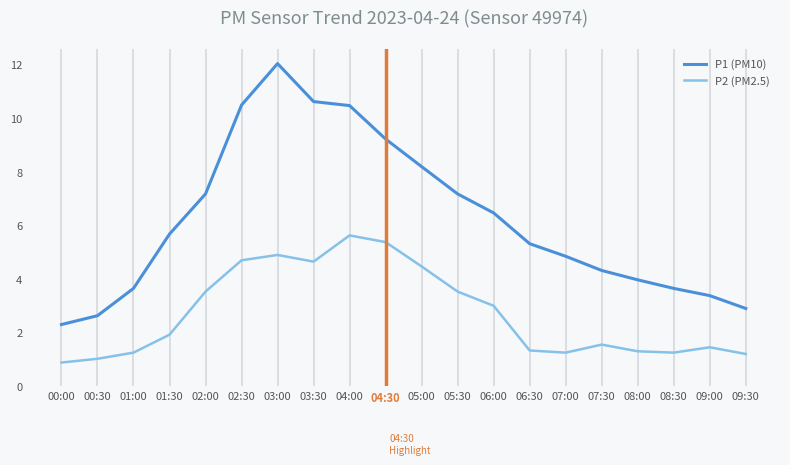

What is the highest value of the P1 (PM10) series?

12.1